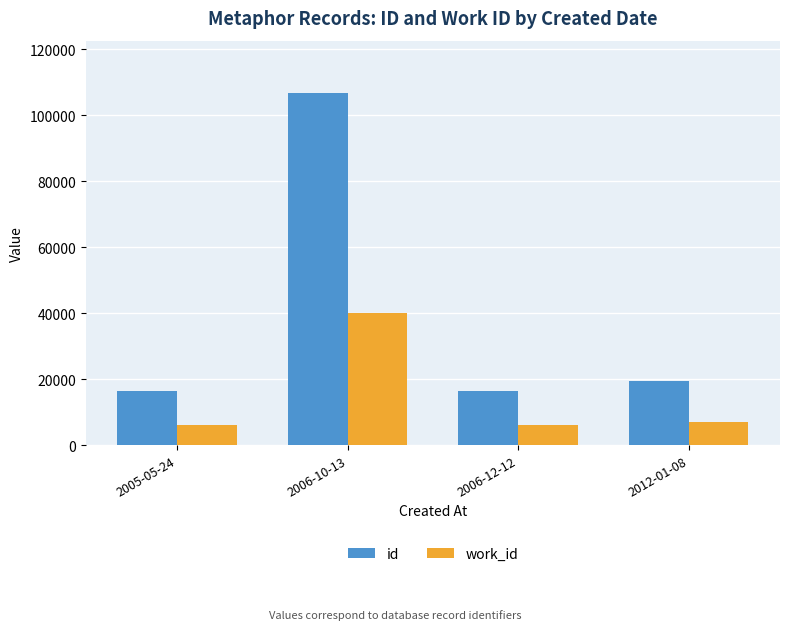

Which series has the widest spread of values?

id